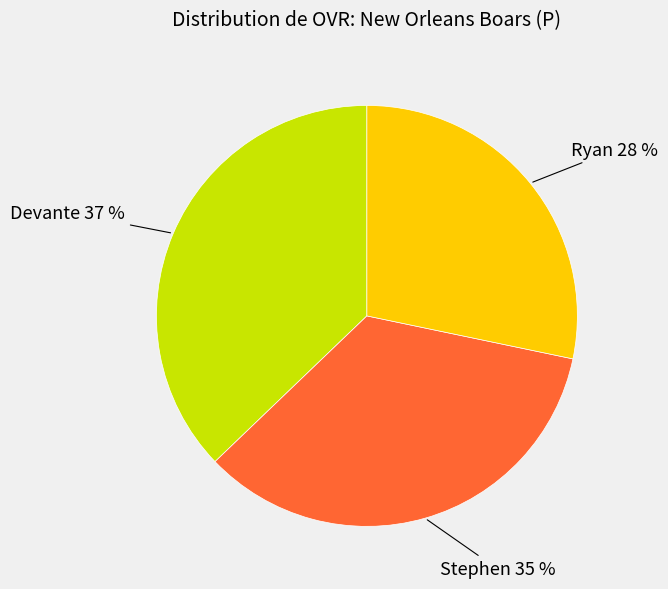

To the nearest percent, what is the difference between the largest and smallest slice percentages?

9%